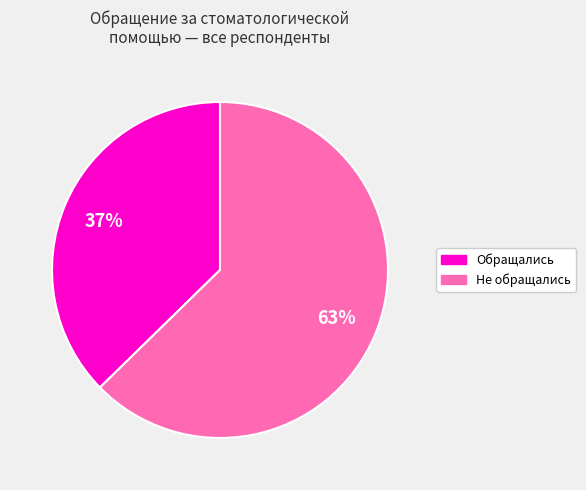

To the nearest percent, what portion does Обращались represent?

37%